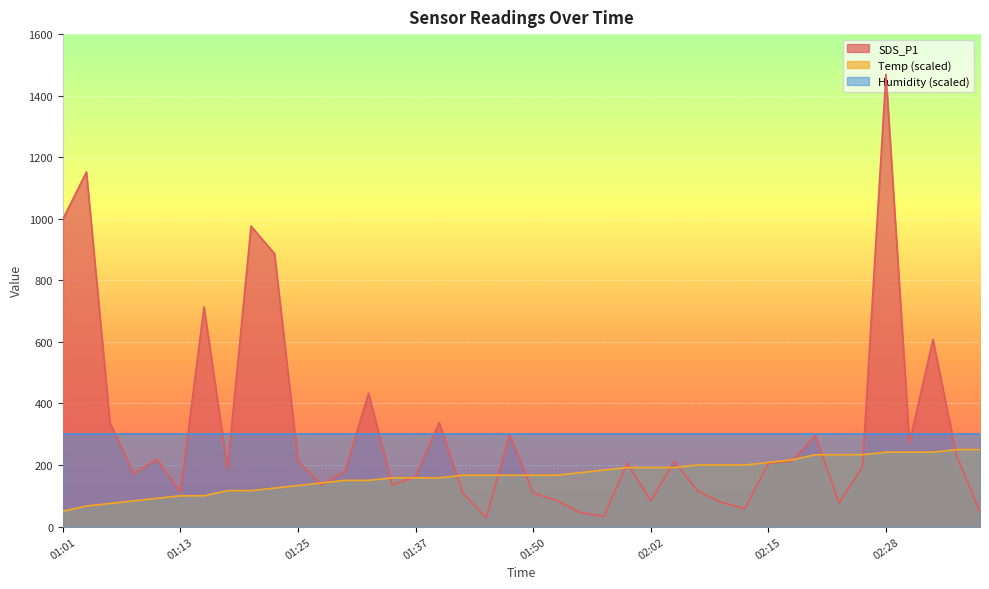

List the series in order of their peak value, highest first.

SDS_P1, Humidity (scaled), Temp (scaled)